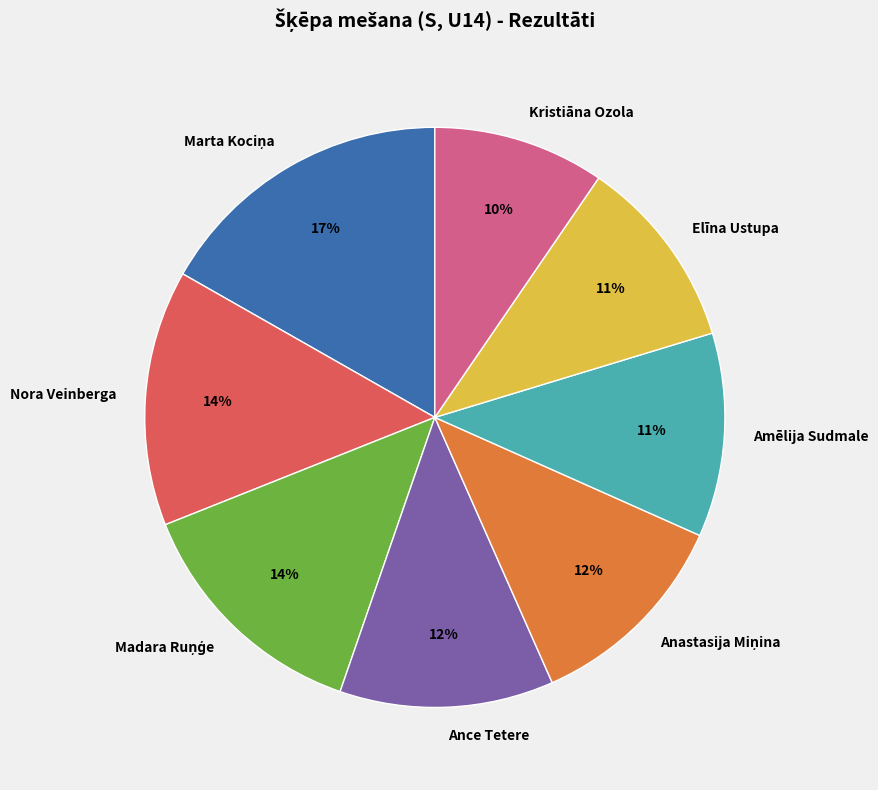

To the nearest percent, what portion does Ance Tetere represent?

12%